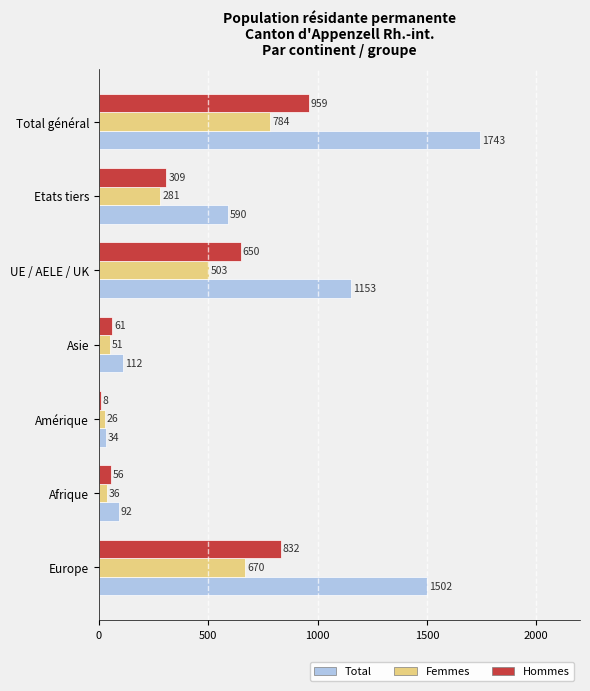

At which label is Hommes closest to 483?

UE / AELE / UK